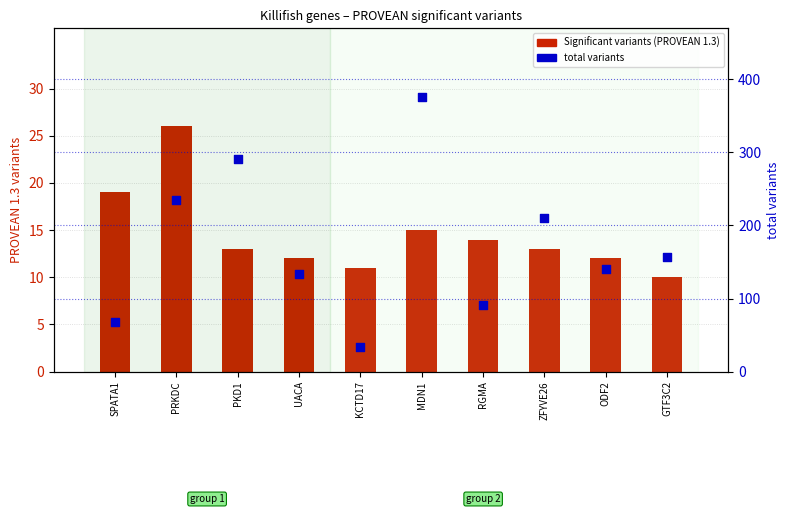

Is the value of Significant variants (PROVEAN 1.3) at PRKDC greater than the value of total variants at ZFYVE26?

No